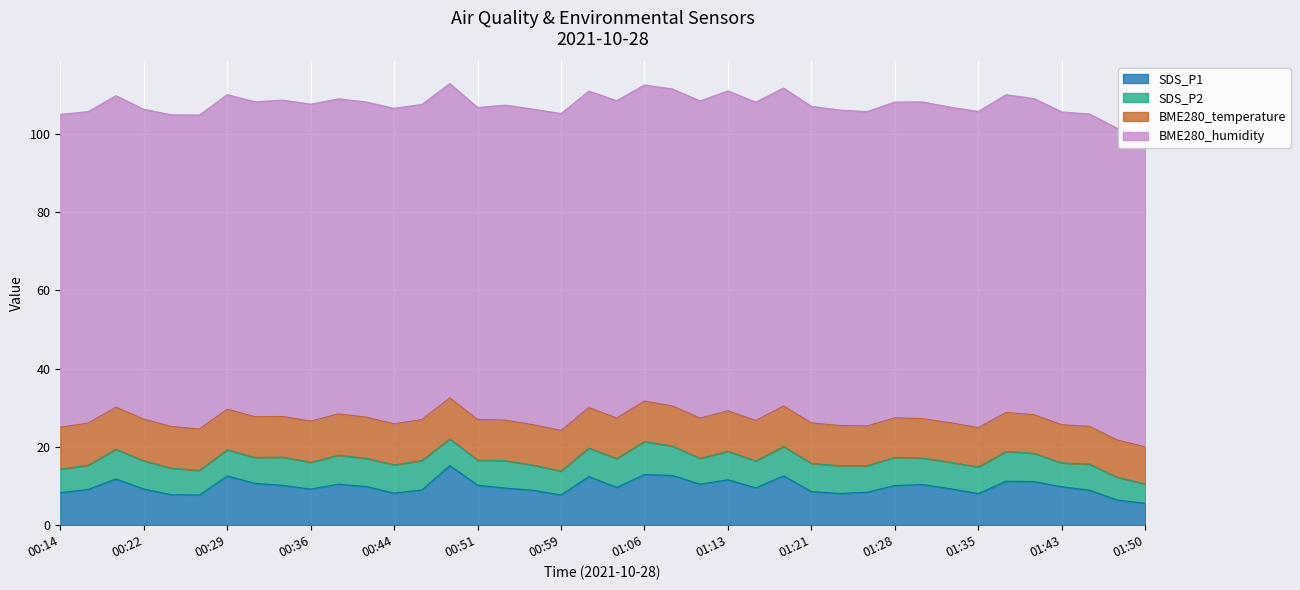

What is the difference between the second highest and second lowest values in the BME280_temperature series?

1.2